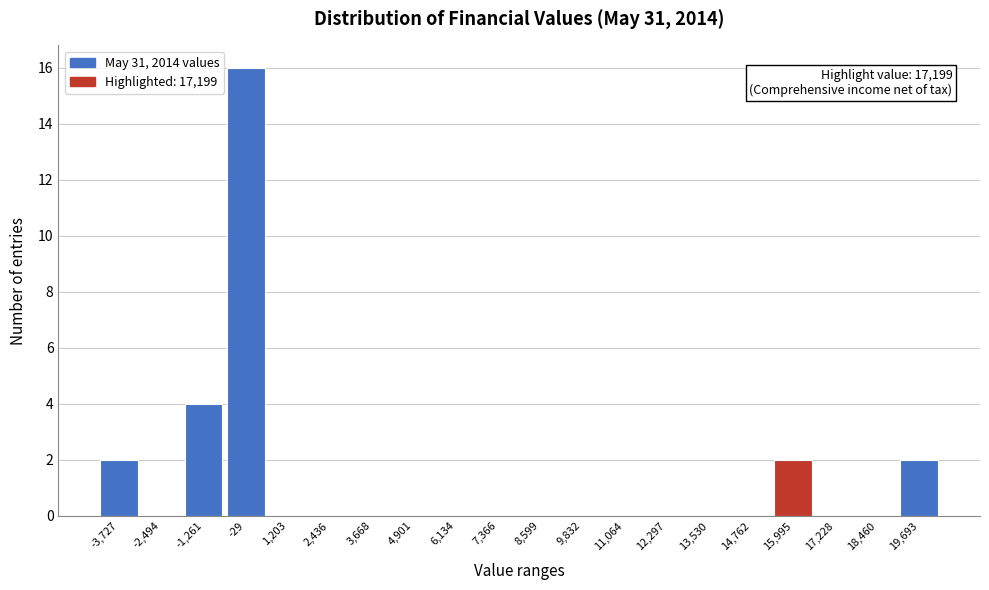

Reading left to right, extract all data points from this chart.

-3,727=2	-2,494=0	-1,261=4	-29=16	1,203=0	2,436=0	3,668=0	4,901=0	6,134=0	7,366=0	8,599=0	9,832=0	11,064=0	12,297=0	13,530=0	14,762=0	15,995=2	17,228=0	18,460=0	19,693=2